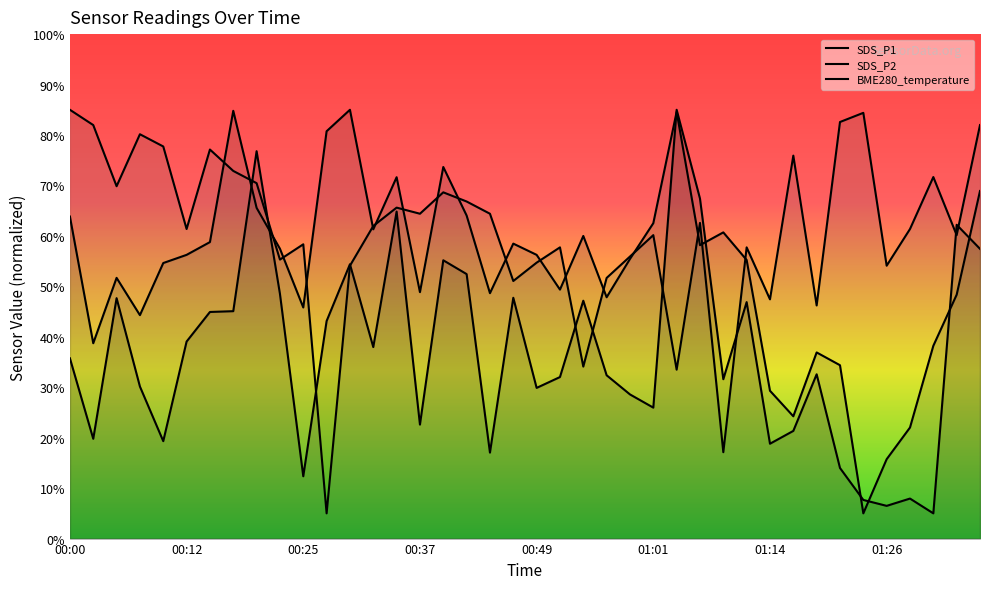

What are all the series names shown in the legend?

SDS_P1, SDS_P2, BME280_temperature